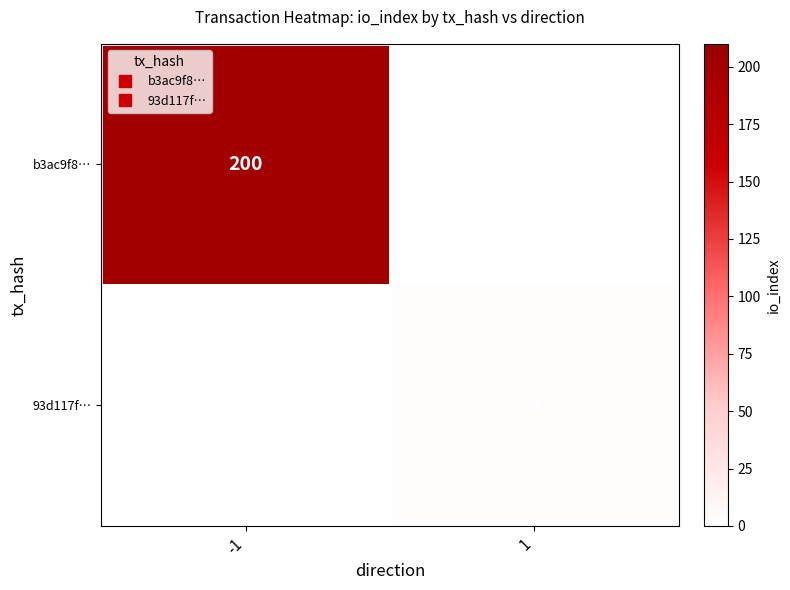

What is the minimum value for b3ac9f8…?

200.0